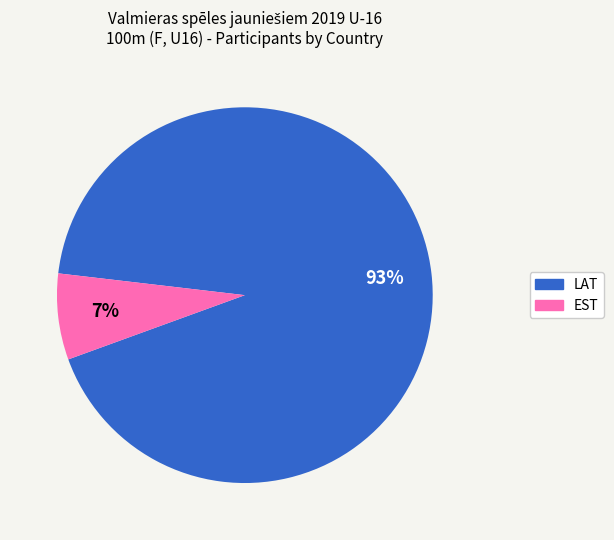

Rank the categories by value from lowest to highest.

EST, LAT